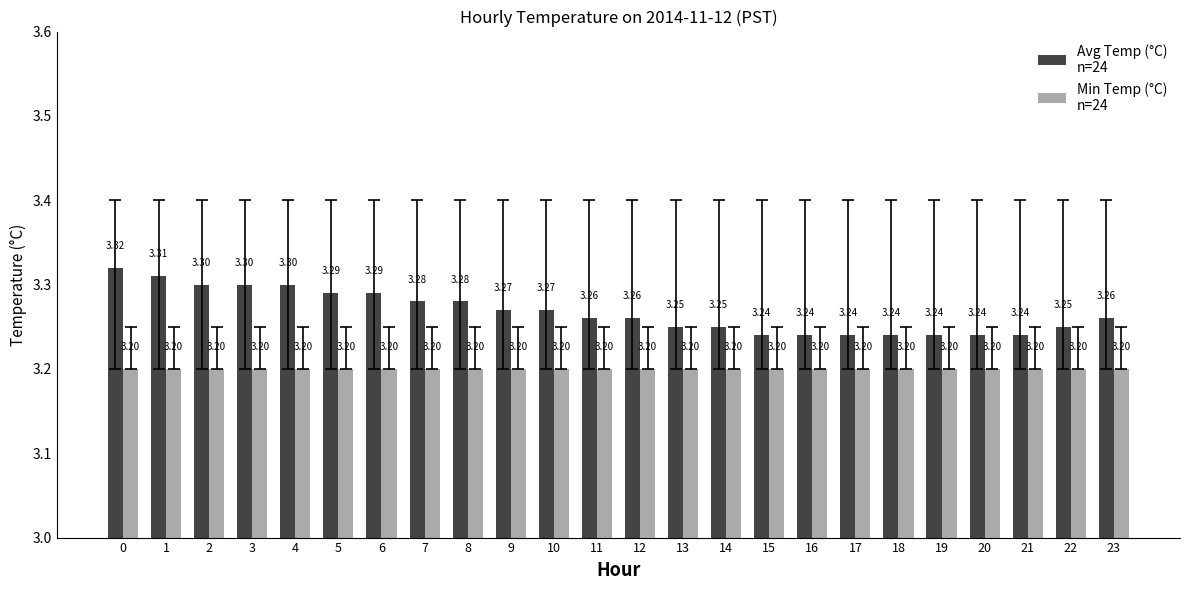

What is the total value across all series at 21?

6.4